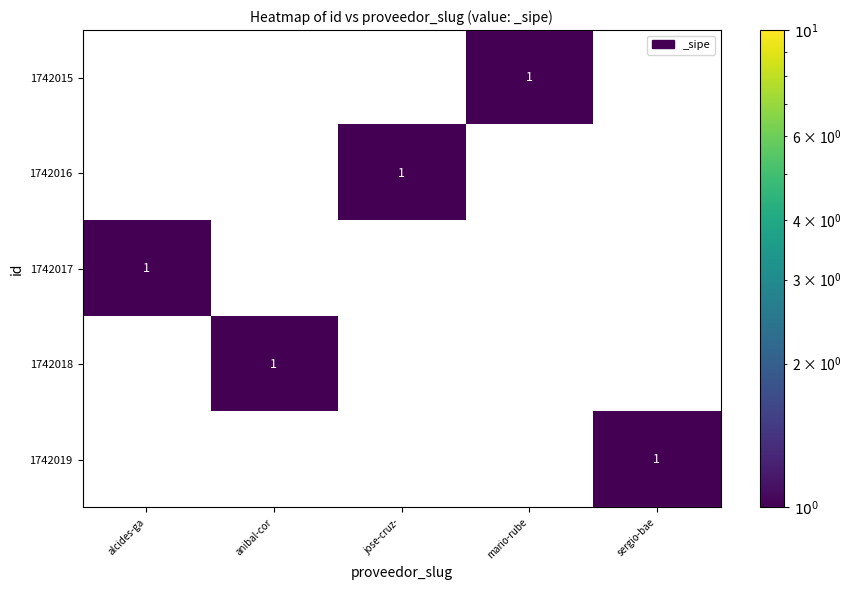

Which category has the highest value in the 1742019 series?

sergio-bae